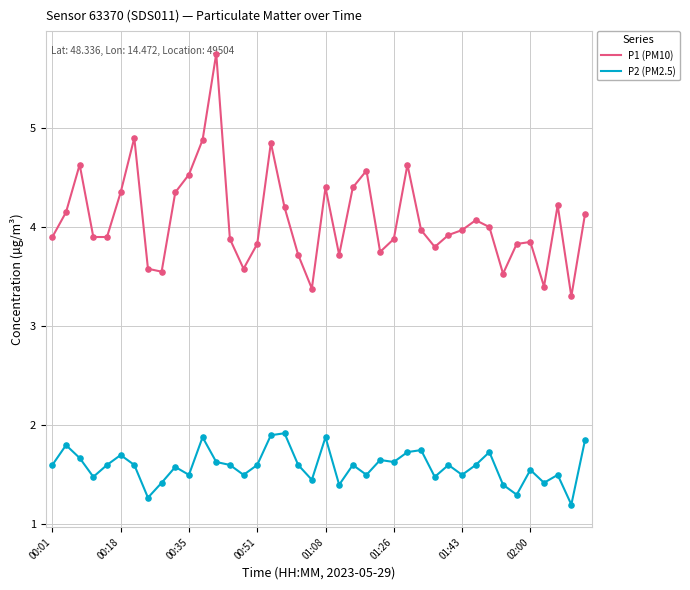

What are all the series names shown in the legend?

P1 (PM10), P2 (PM2.5)